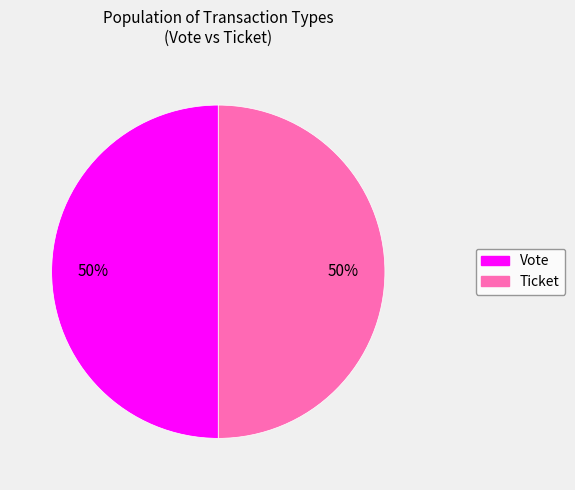

The Vote slice represents 99% of the pie. True or false?

False